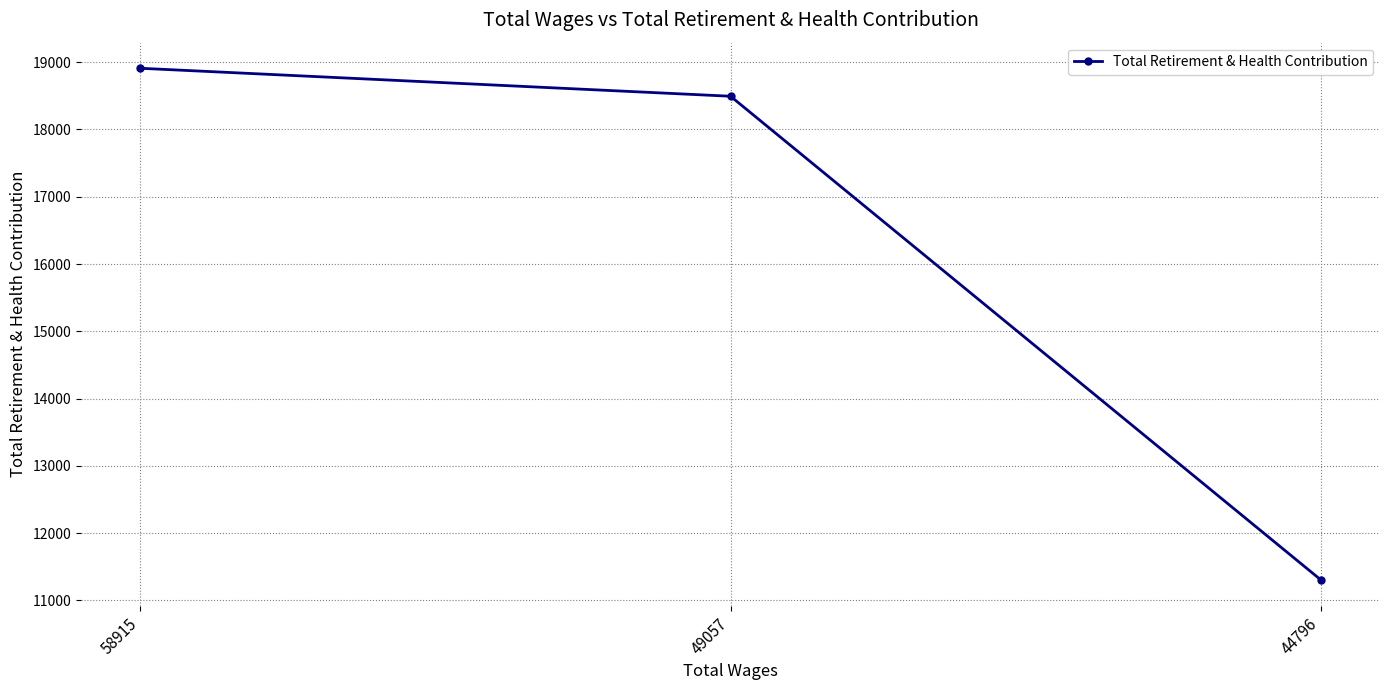

Which category has the highest value across all series?

58915